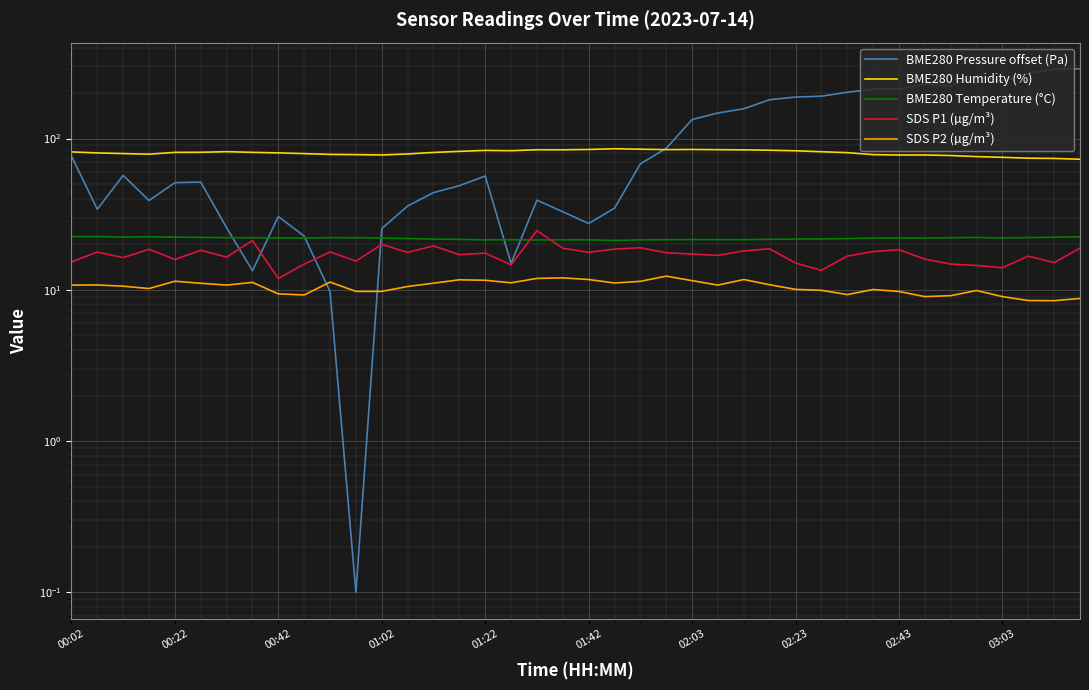

Is this an area chart (filled region under the line)?

No